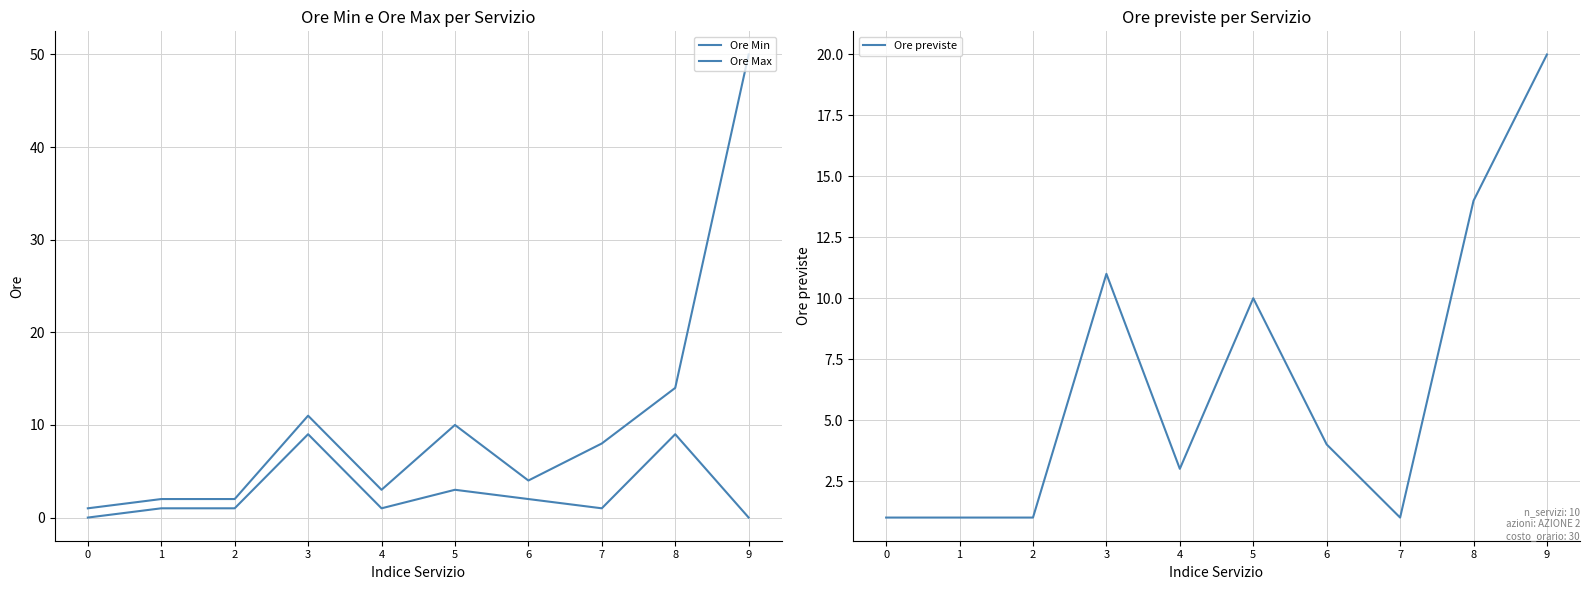

True or false: Ore Max and Ore previste cross at least once.

False